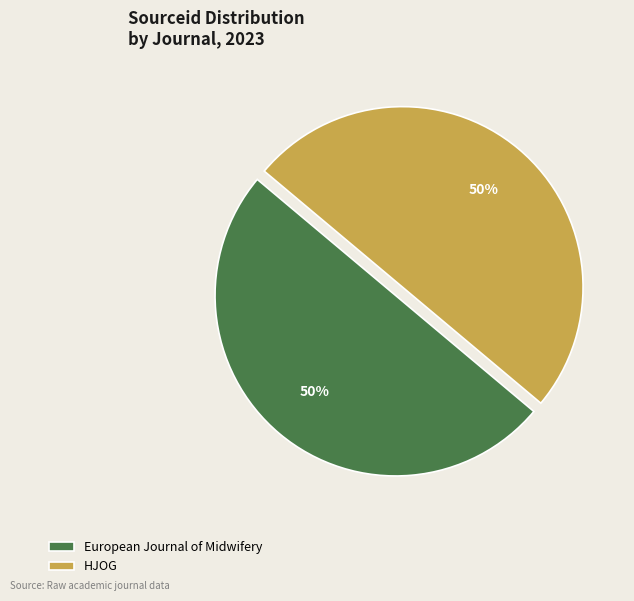

True or false: HJOG accounts for 50% of the total.

True